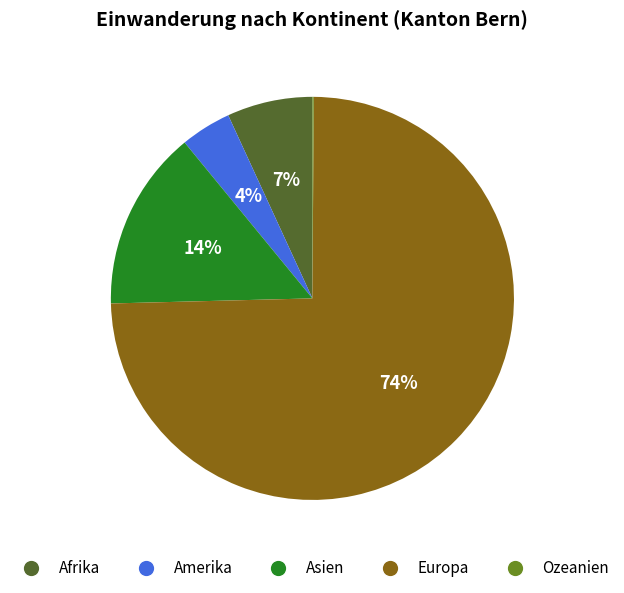

To the nearest percent, what is the difference between the Afrika and Amerika slice percentages?

3%